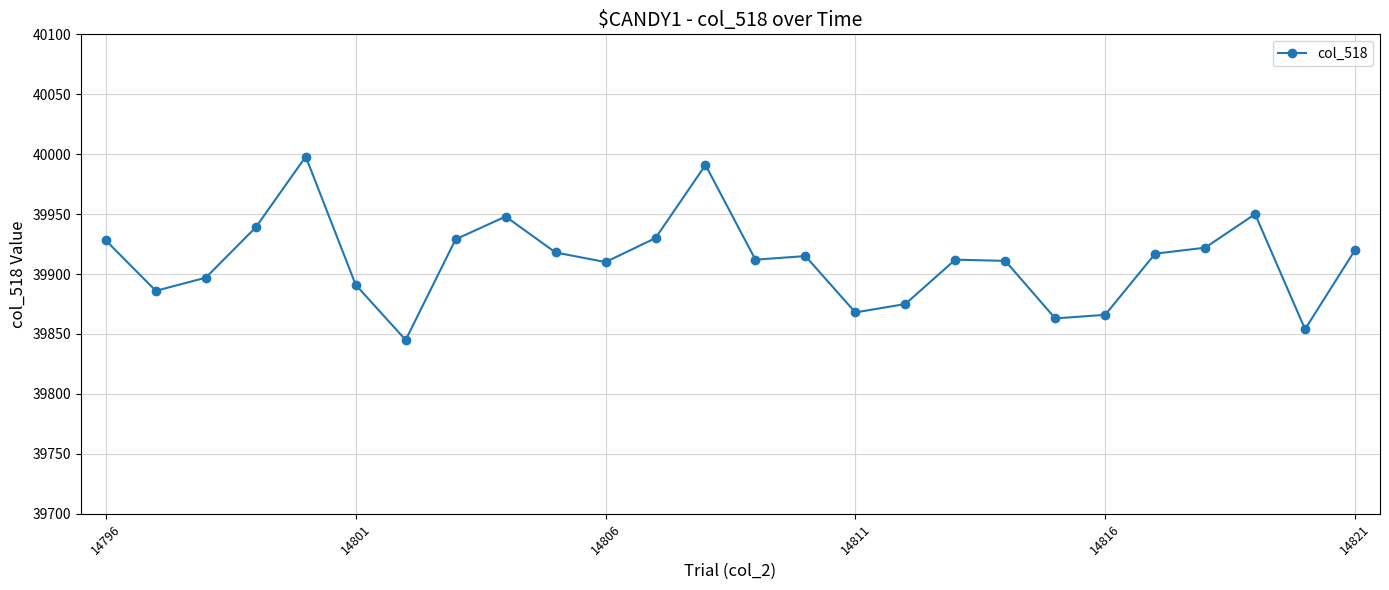

What is the difference between the second highest and minimum values?

146